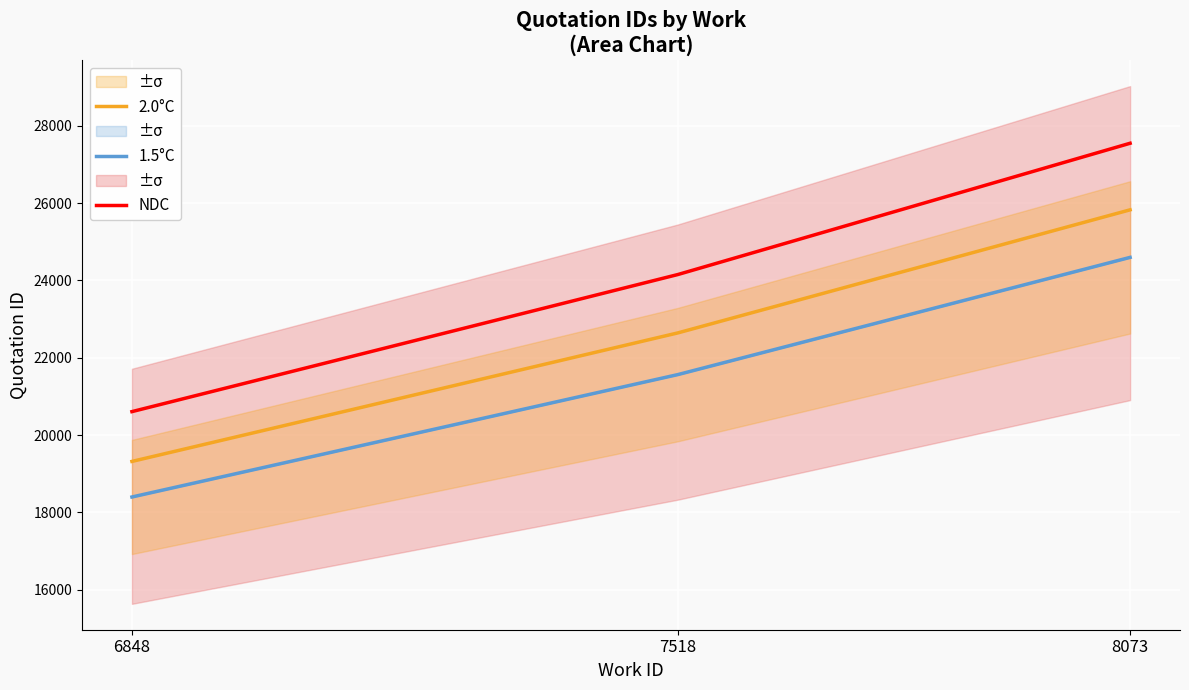

Which series has the widest spread of values?

NDC